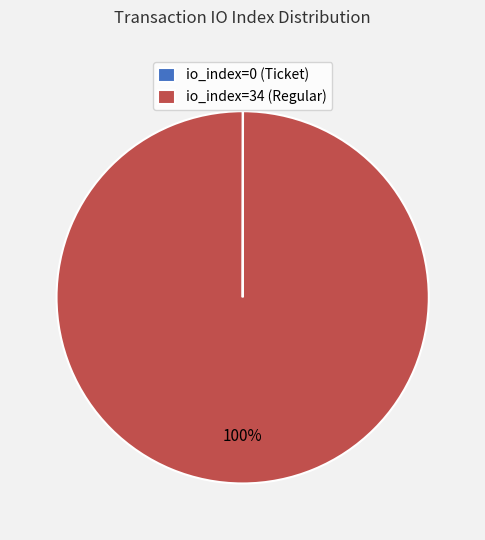

To the nearest percent, what is the average slice percentage?

50%